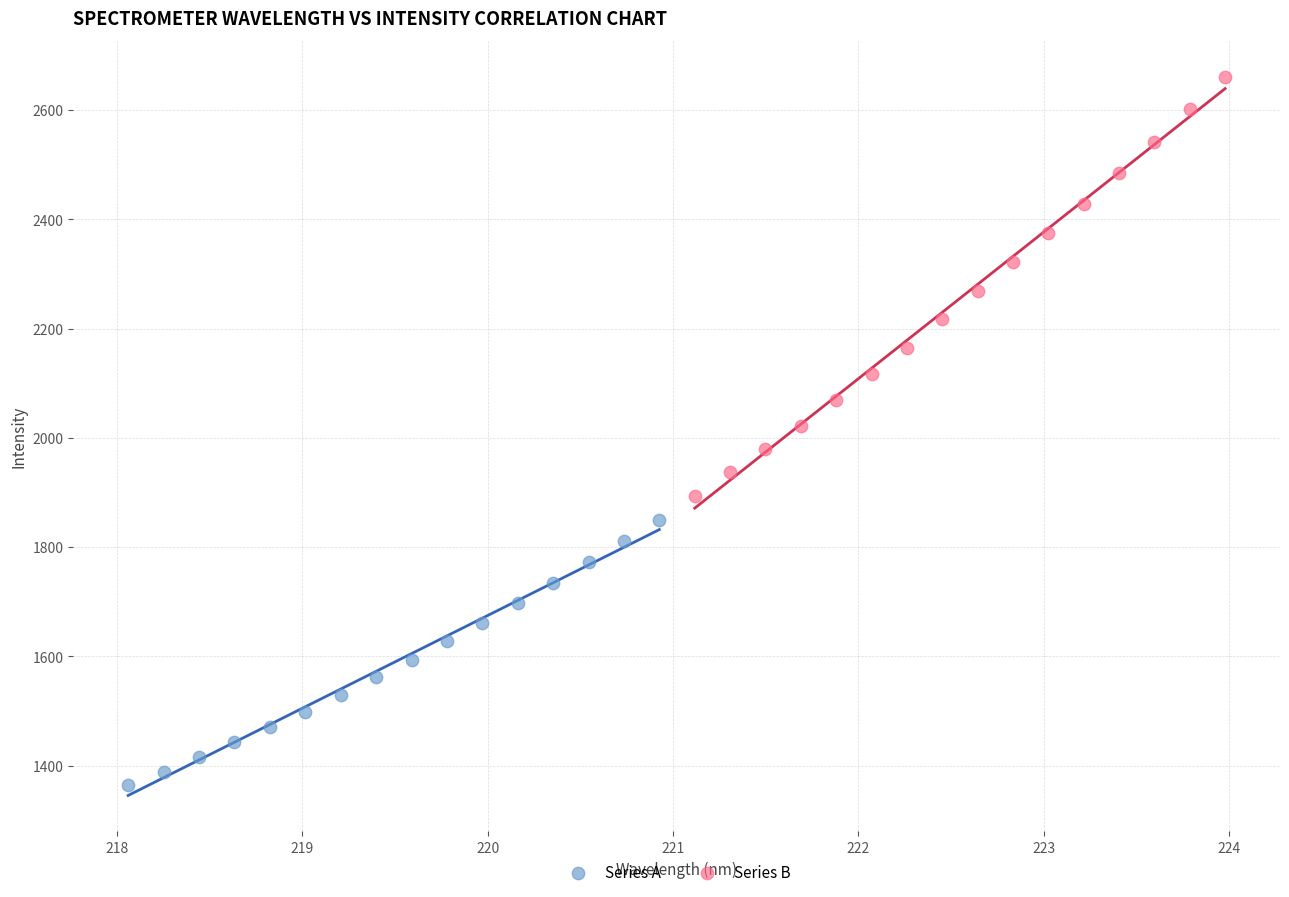

Which series has the widest spread of Y values?

Series B